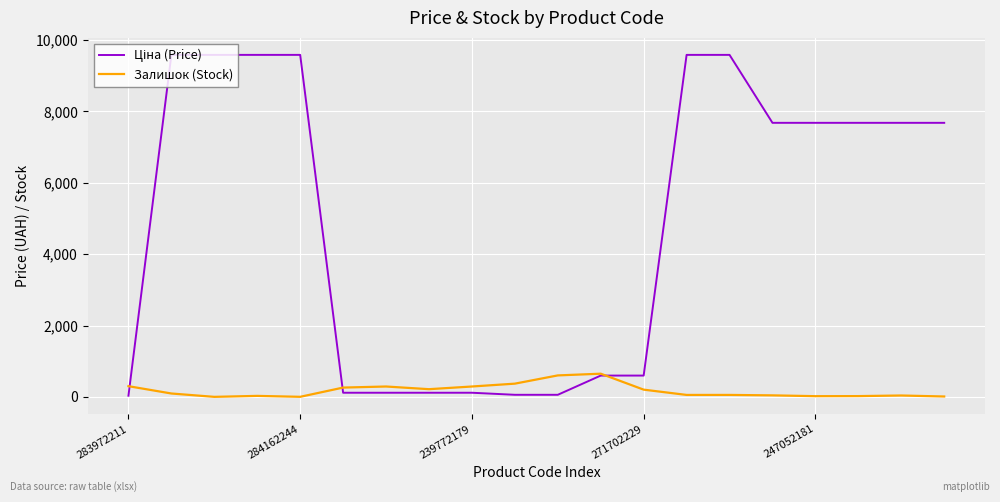

What is the maximum value for Залишок (Stock)?

649.0